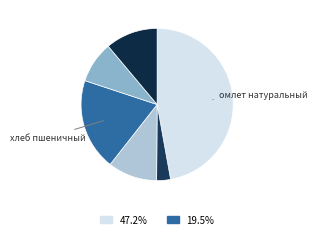

How many slices are in this pie chart?

6